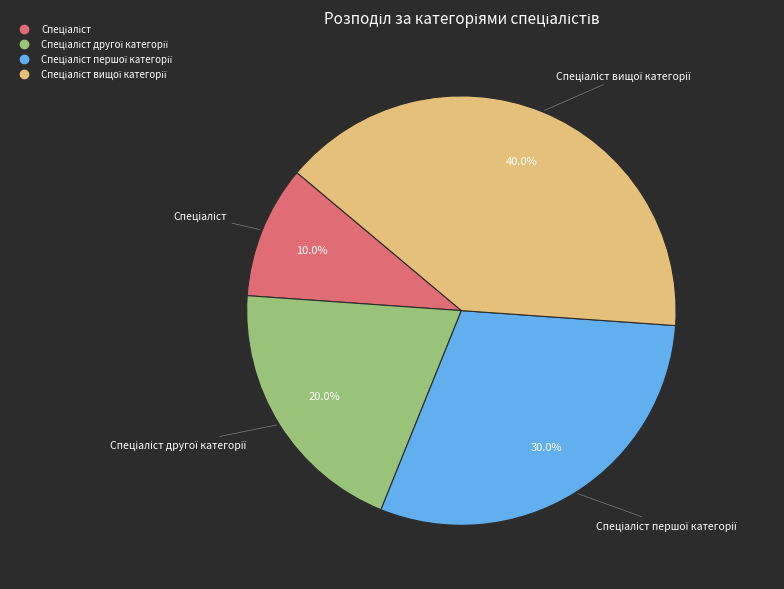

Is there a majority slice in this chart?

No